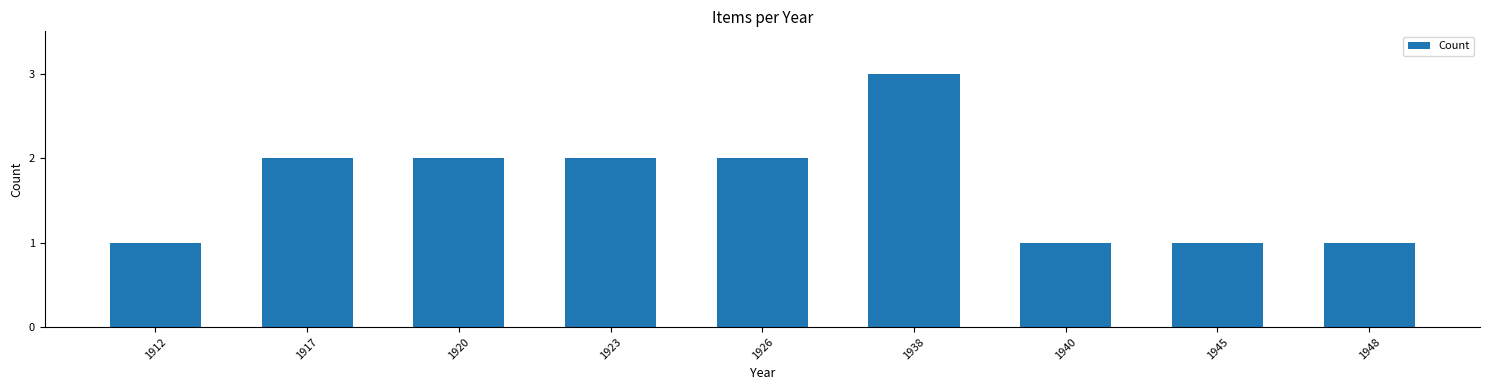

Which label corresponds to the largest value in the chart?

1938